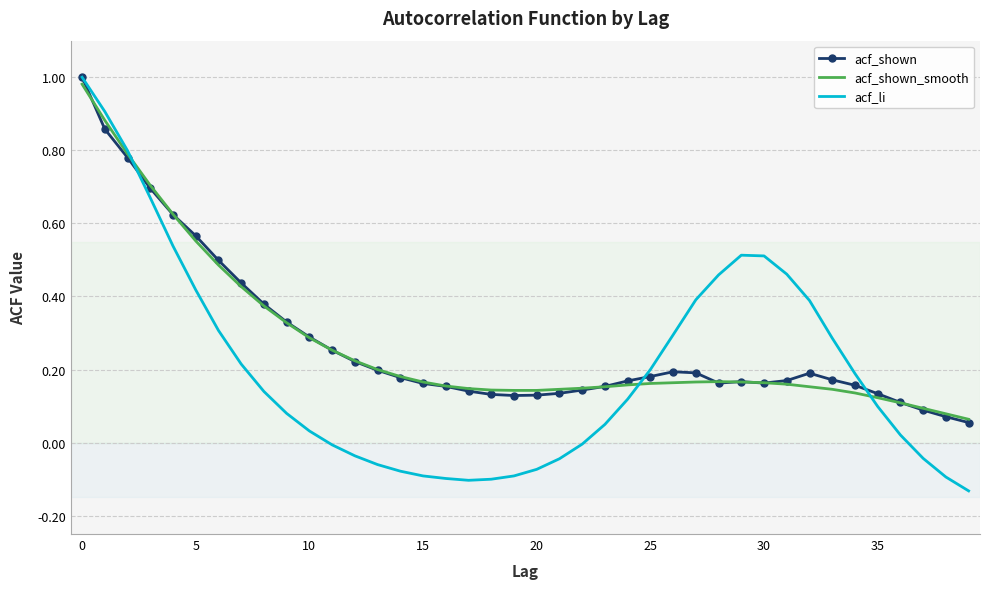

Which series has the widest spread of values?

acf_li